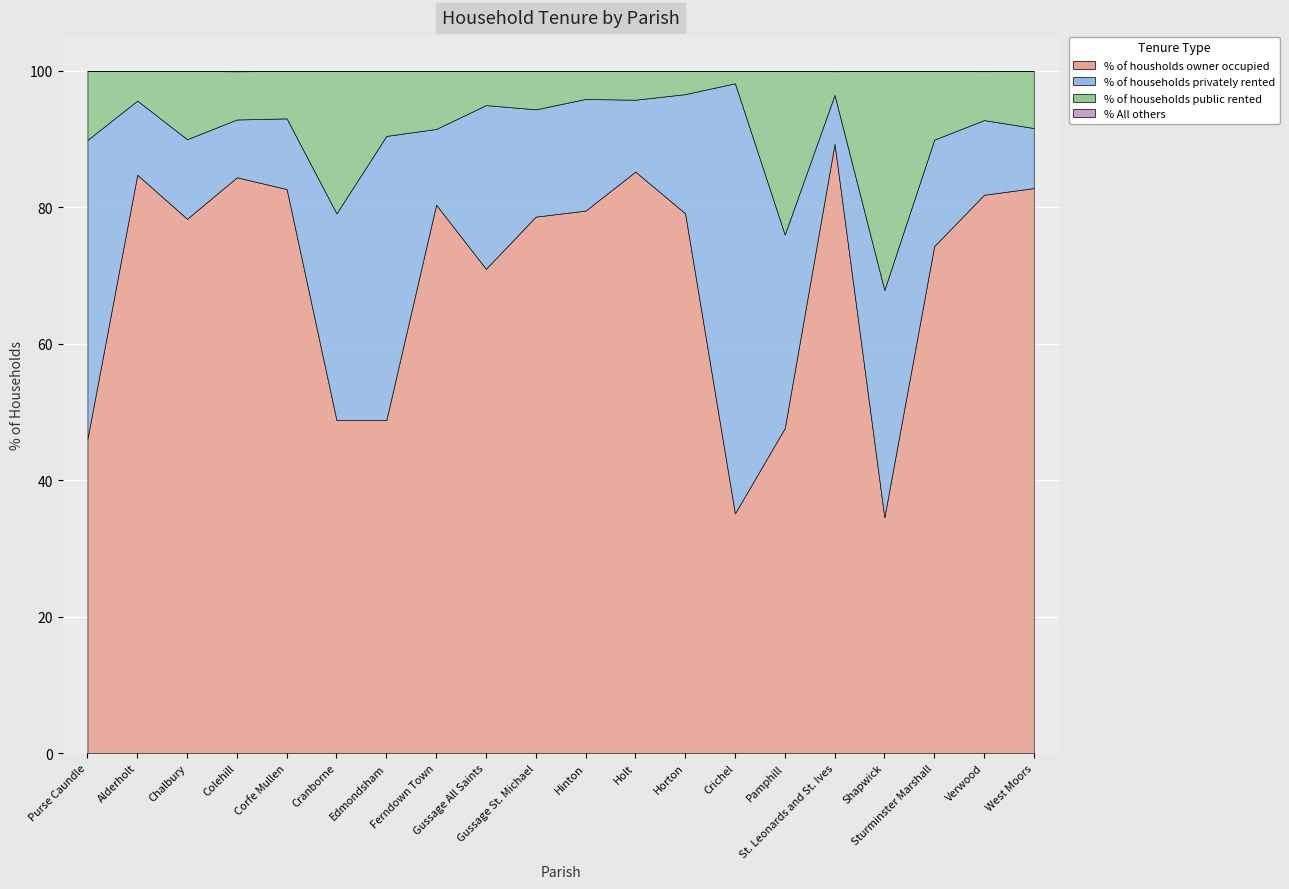

What position from the right is Crichel?

7